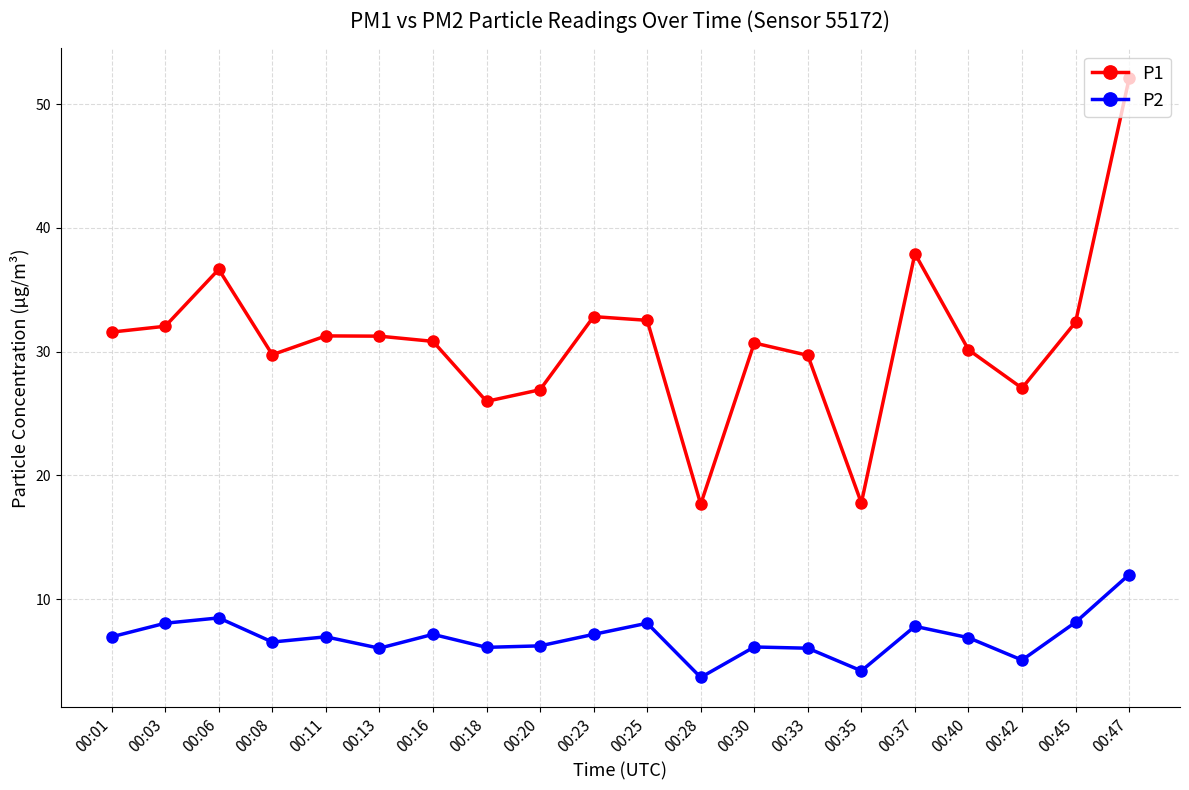

What is the approximate value of P1 at 00:11?

31.3